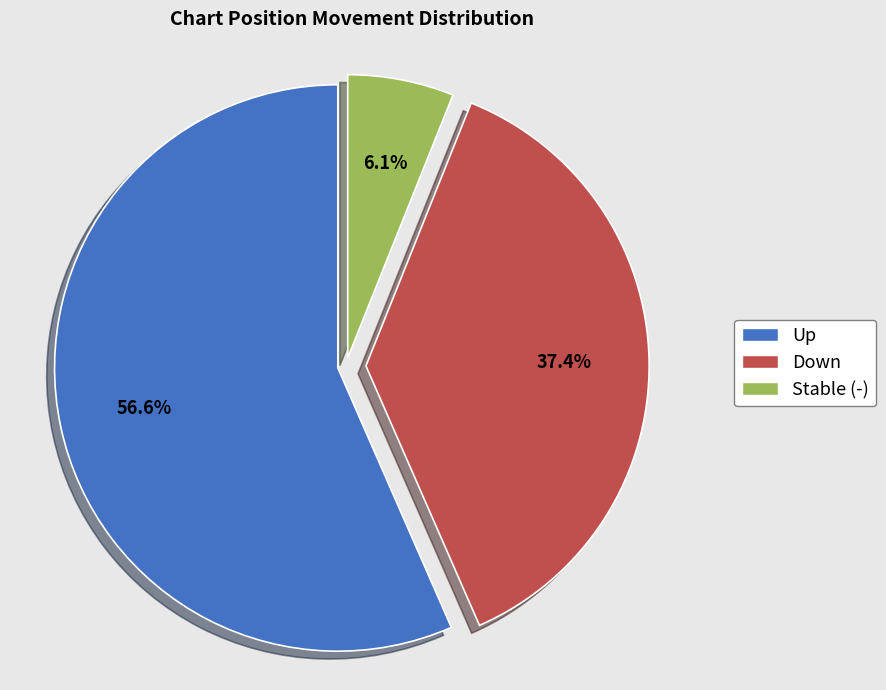

Is there a majority slice in this chart?

Yes